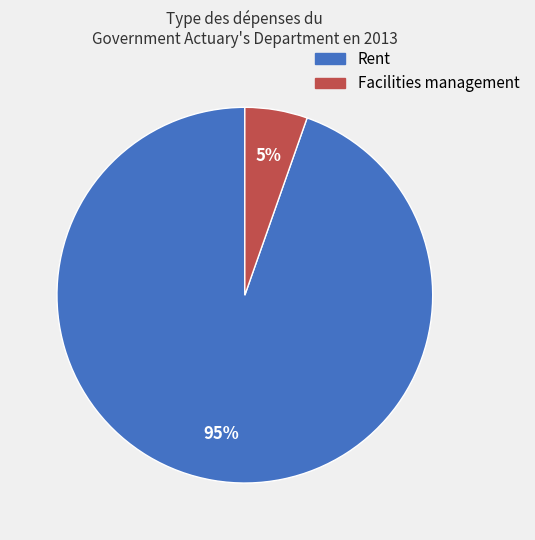

How many slices are in this pie chart?

2